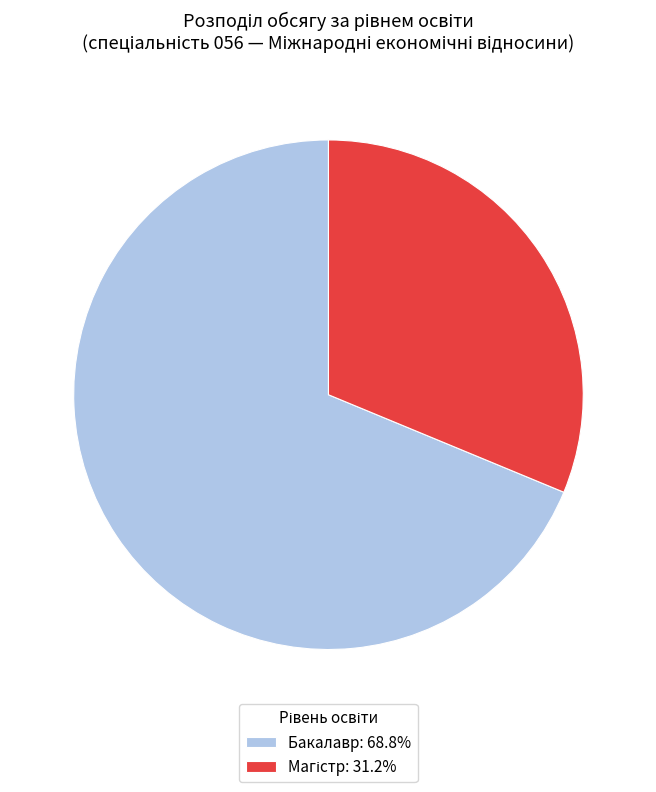

Which category has the biggest portion of the pie?

Бакалавр